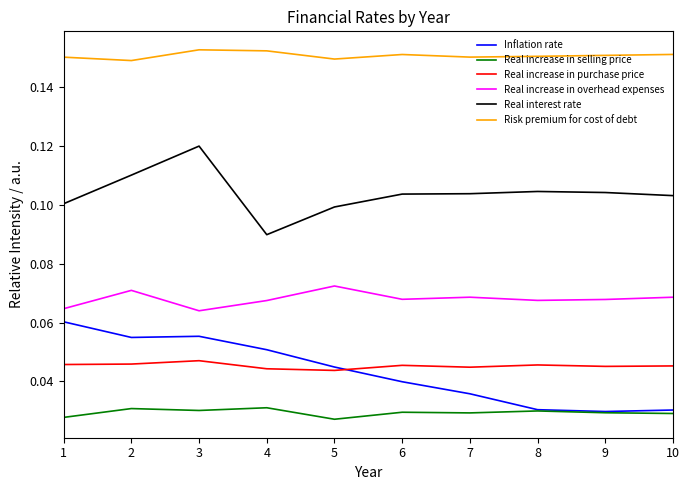

True or false: Real increase in selling price and Risk premium for cost of debt cross at least once.

False